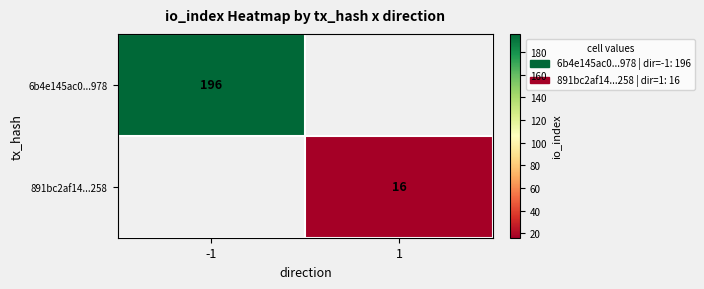

The value of 891bc2af14...258 at 1 is 16. True or false?

True